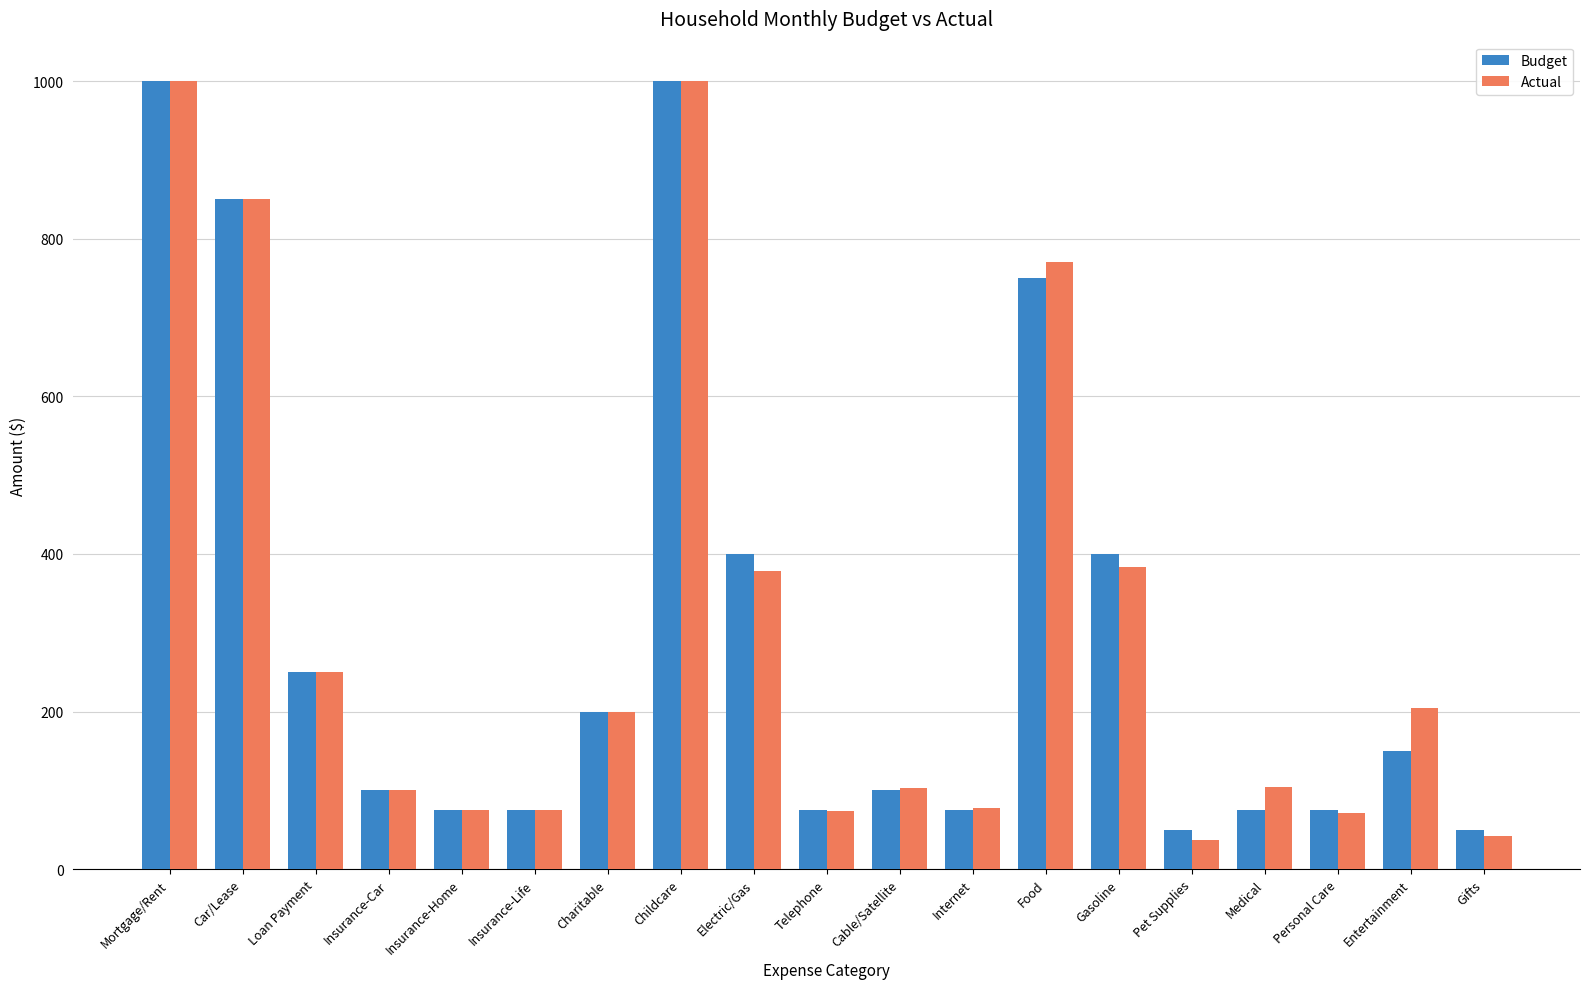

The Budget series shows 75.0 at Medical. True or false?

True